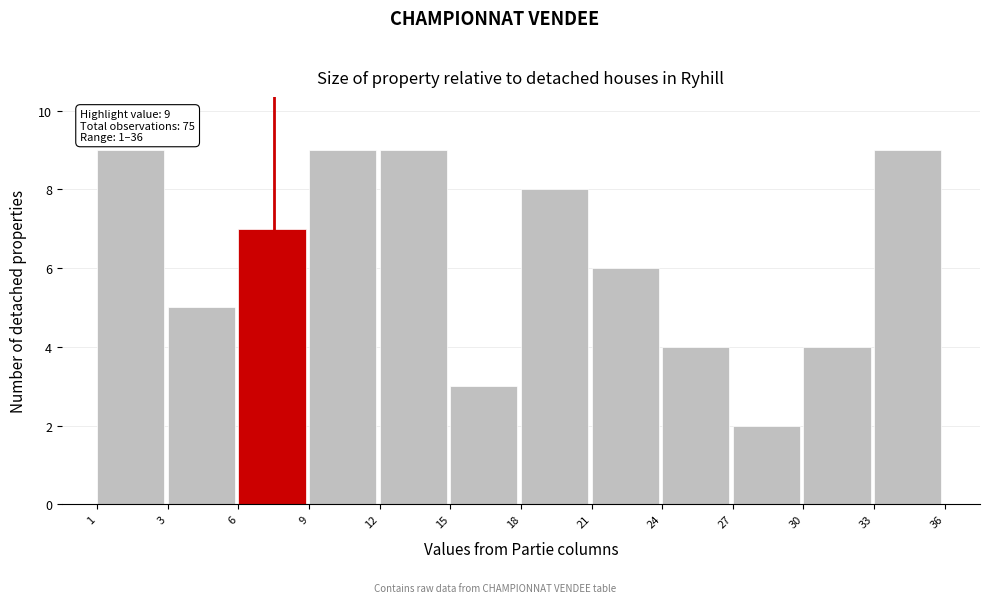

Reading right to left, what are all the values shown in this chart?

33=9	30=4	27=2	24=4	21=6	18=8	15=3	12=9	9=9	6=7	3=5	1=9